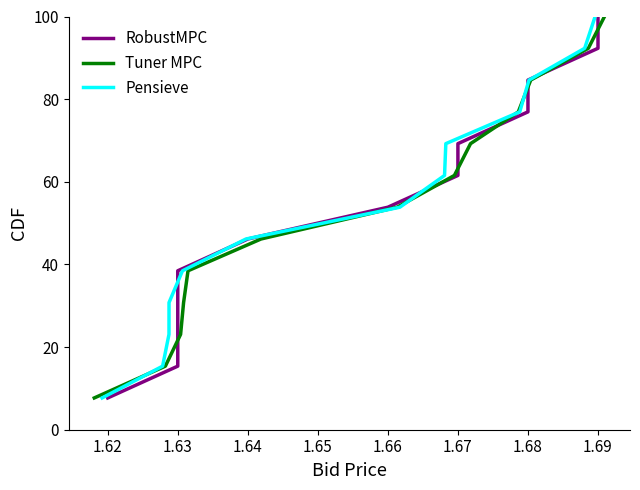

How many data points does each series have?

13